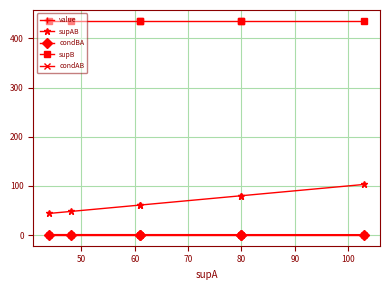

What is the highest value of the condAB series?

1.0